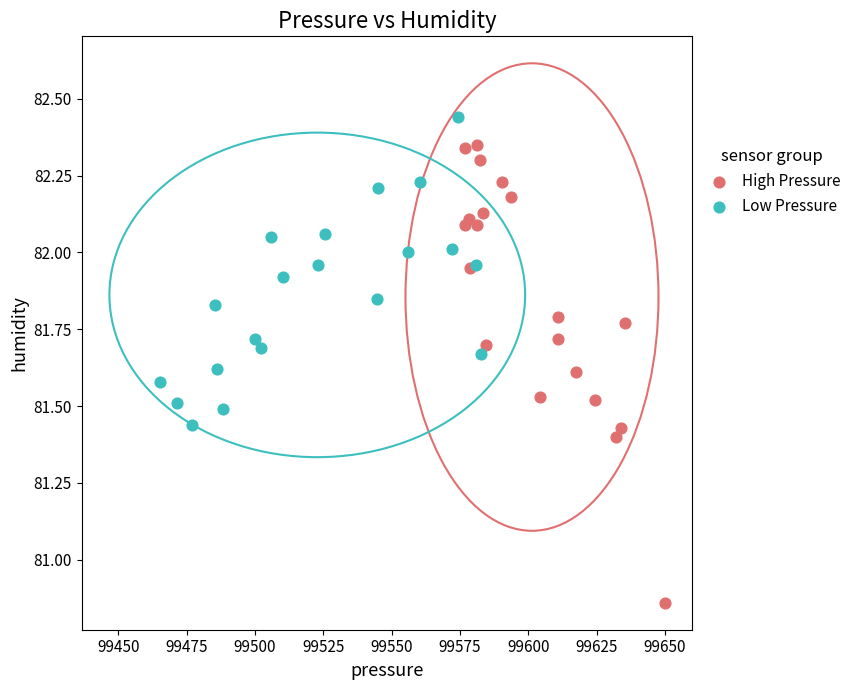

What are all the series names shown in the legend?

High Pressure, Low Pressure